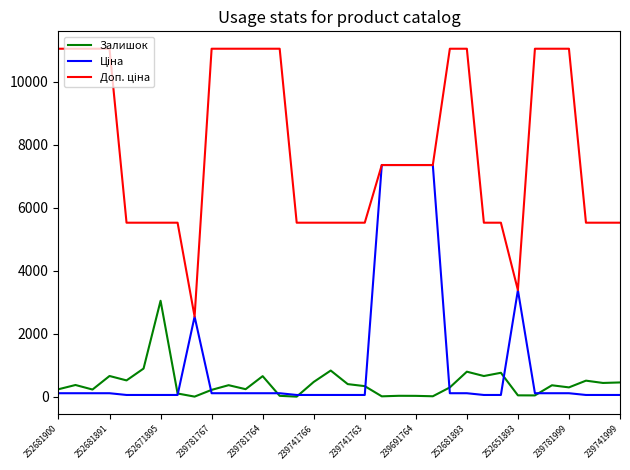

What is the greatest value displayed?

11055.0